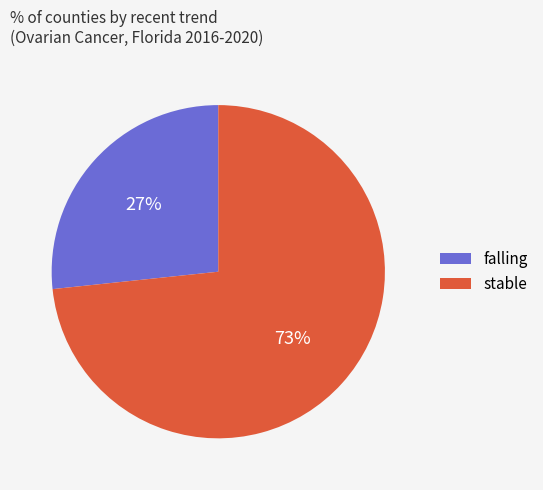

Do stable and falling together represent more than half of the pie?

Yes